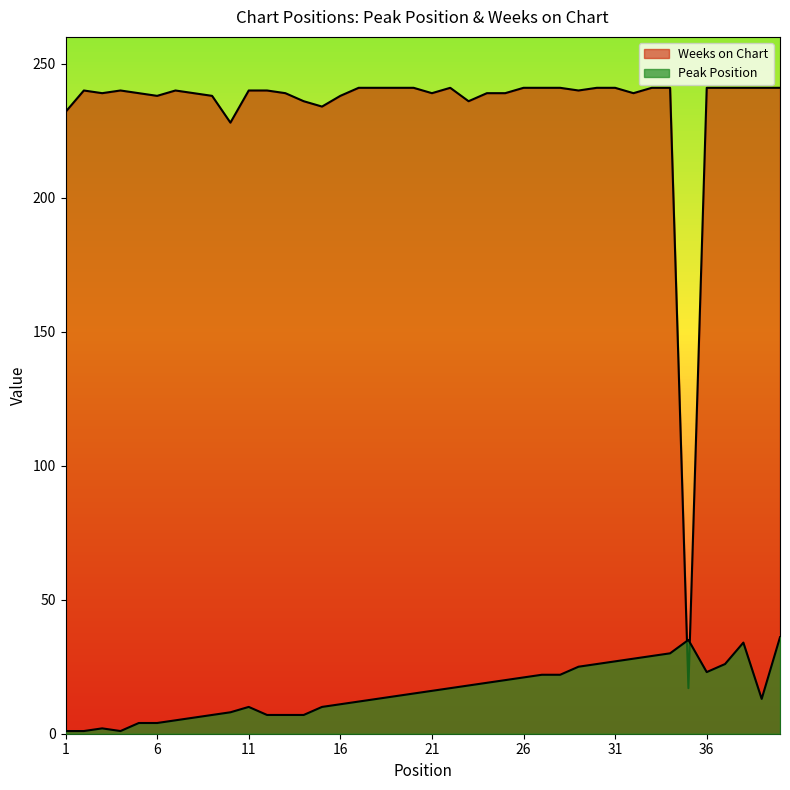

What is the difference between the Weeks on Chart values at 10 and 29?

12